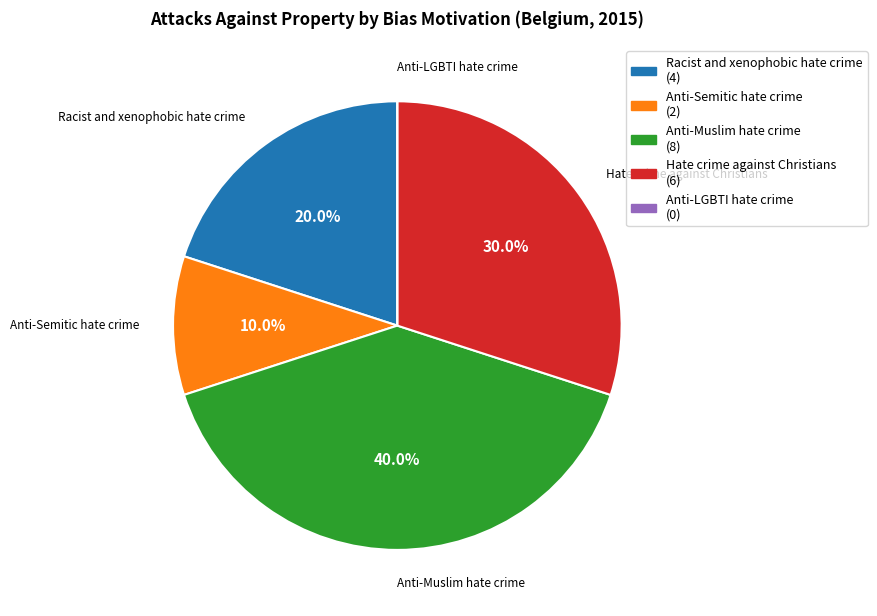

Is it true that Anti-Semitic hate crime is 10% of the pie?

True